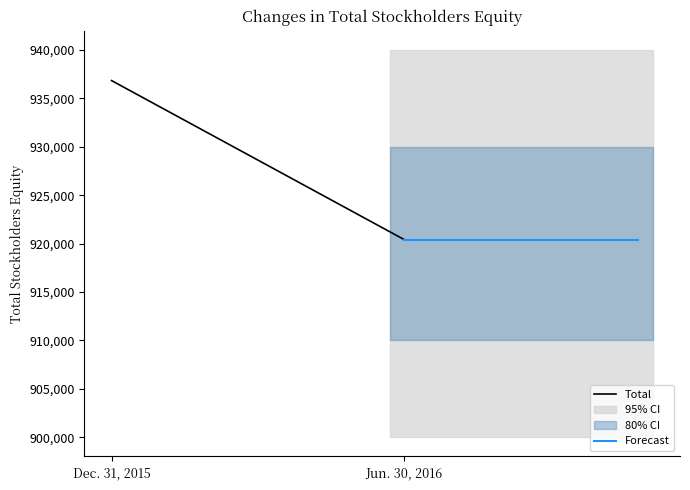

Reading left to right, what are all the values shown in this chart?

Total: 936852	920418
Forecast: 920418	920418